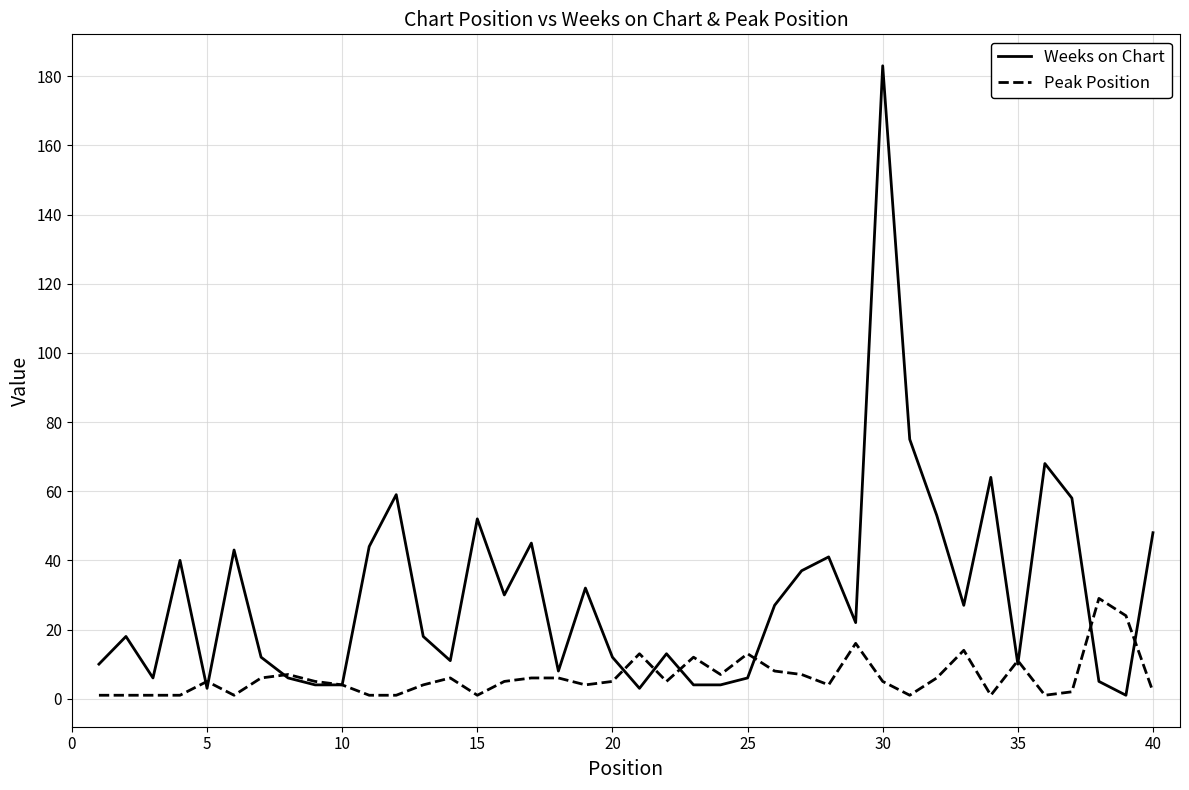

Rank the series by their maximum value, from highest to lowest.

Weeks on Chart, Peak Position